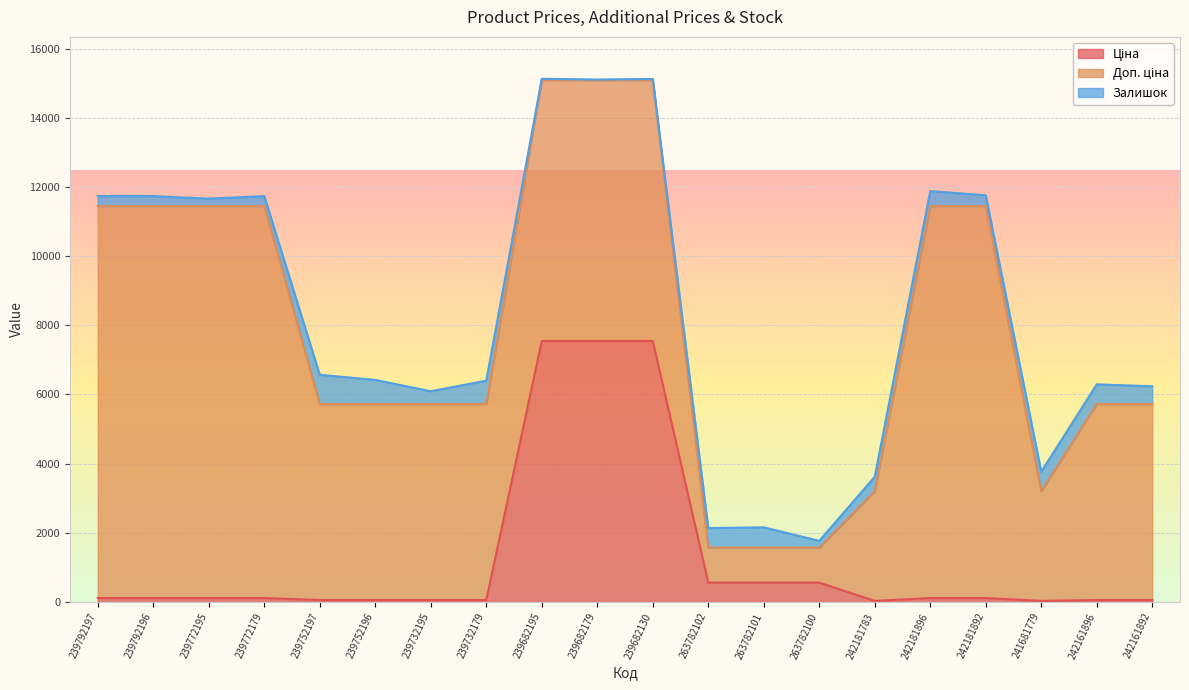

Reading right to left, transcribe all the data shown in this chart.

Ціна: 56.7	56.7	31.7	113.3	113.3	31.7	560.2	560.2	560.2	7545.9	7545.9	7545.9	56.7	56.7	56.7	56.7	113.3	113.3	113.3	113.3
Доп. ціна: 5667.0	5667.0	3174.0	11334.0	11334.0	3174.0	1011.0	1011.0	1011.0	7545.9	7545.9	7545.9	5667.0	5667.0	5667.0	5667.0	11334.0	11334.0	11334.0	11334.0
Залишок: 514.0	569.0	559.0	313.0	434.0	416.0	195.0	587.0	566.0	33.0	15.0	38.0	676.0	370.0	698.0	845.0	290.0	215.0	290.0	289.0